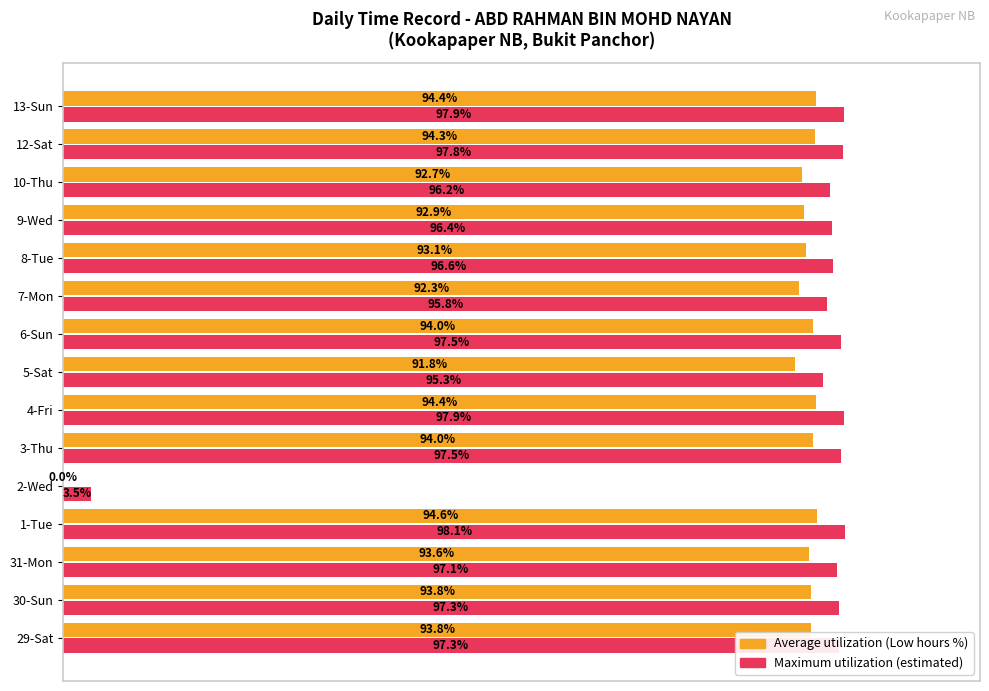

At which category is the sum across all series the highest?

1-Tue